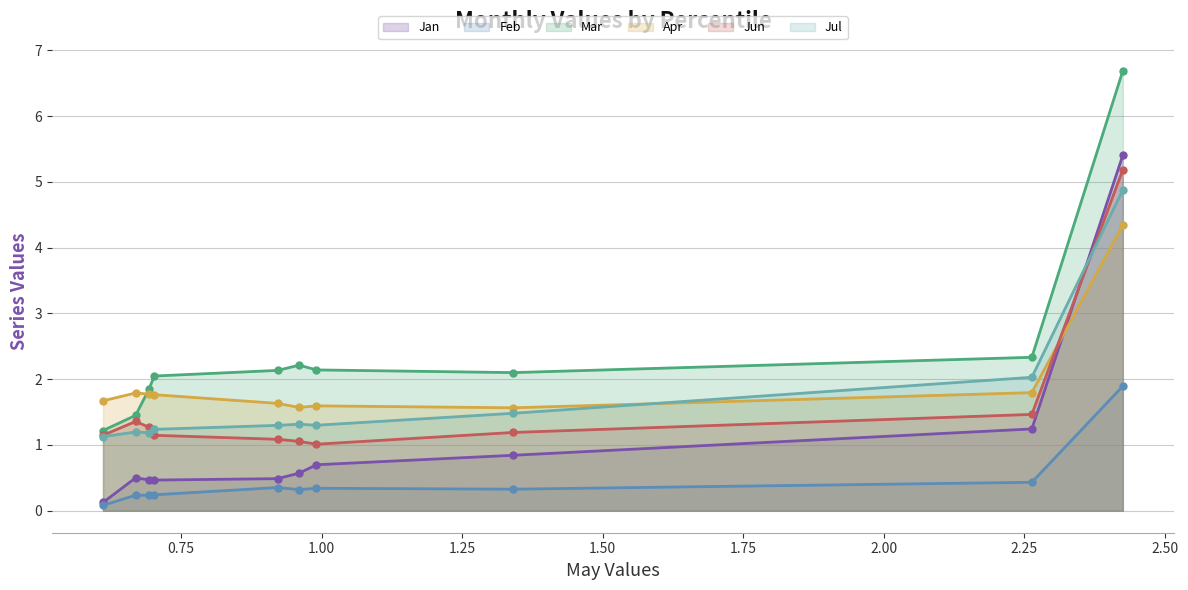

What is the value of the Jun point at the 6th from the left?

1.1